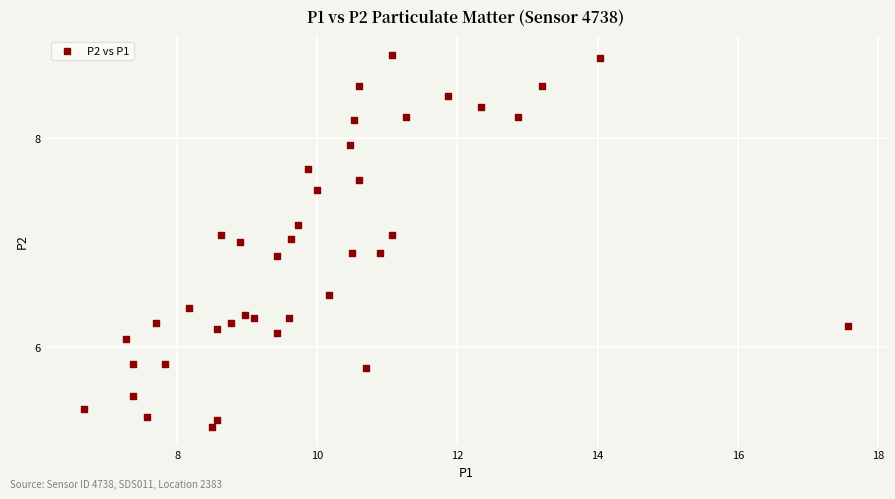

What is the range of X values (max minus min)?

10.9